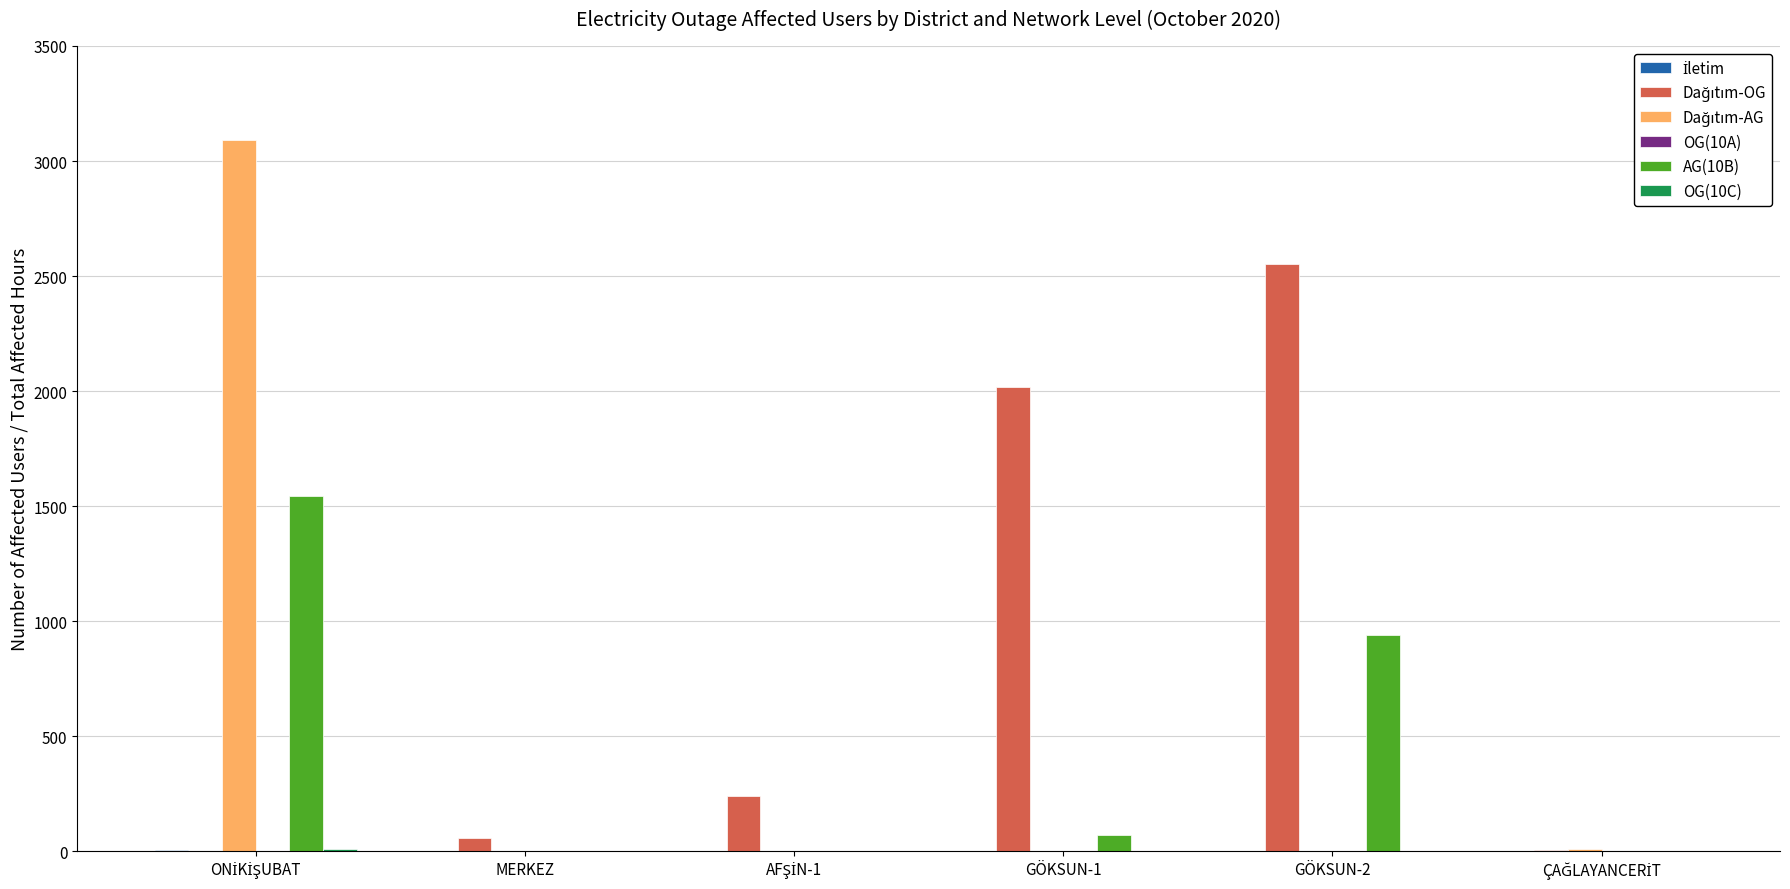

What is the maximum value shown in the chart?

3090.0